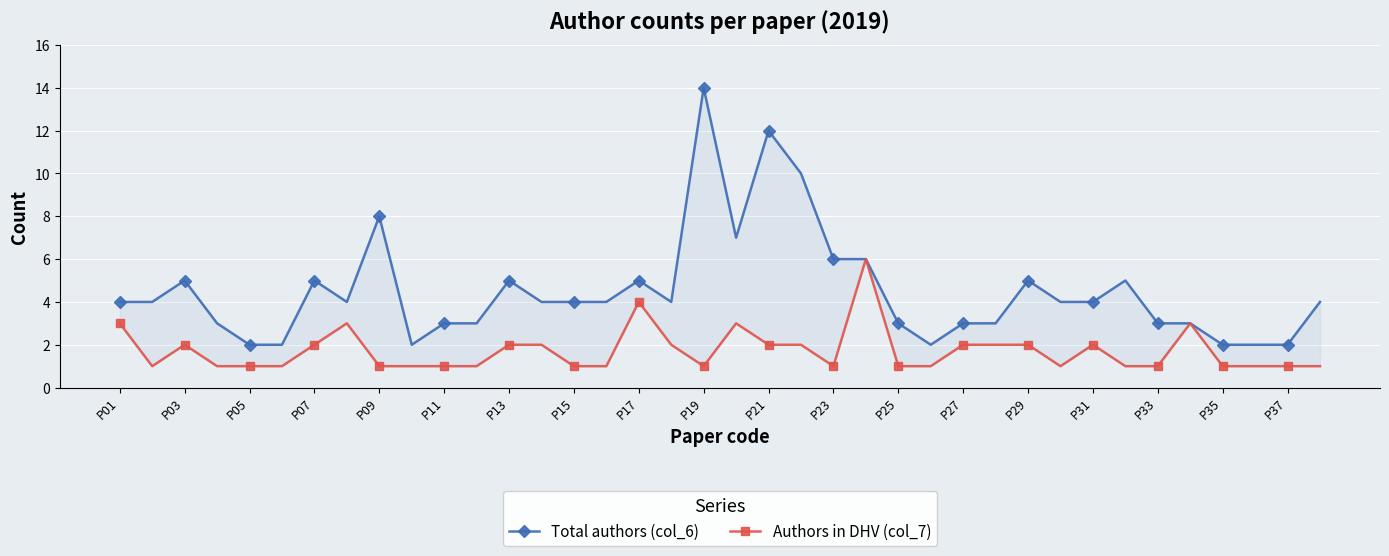

What is the sum of the Total authors (col_6) values at P35 and P23?

8